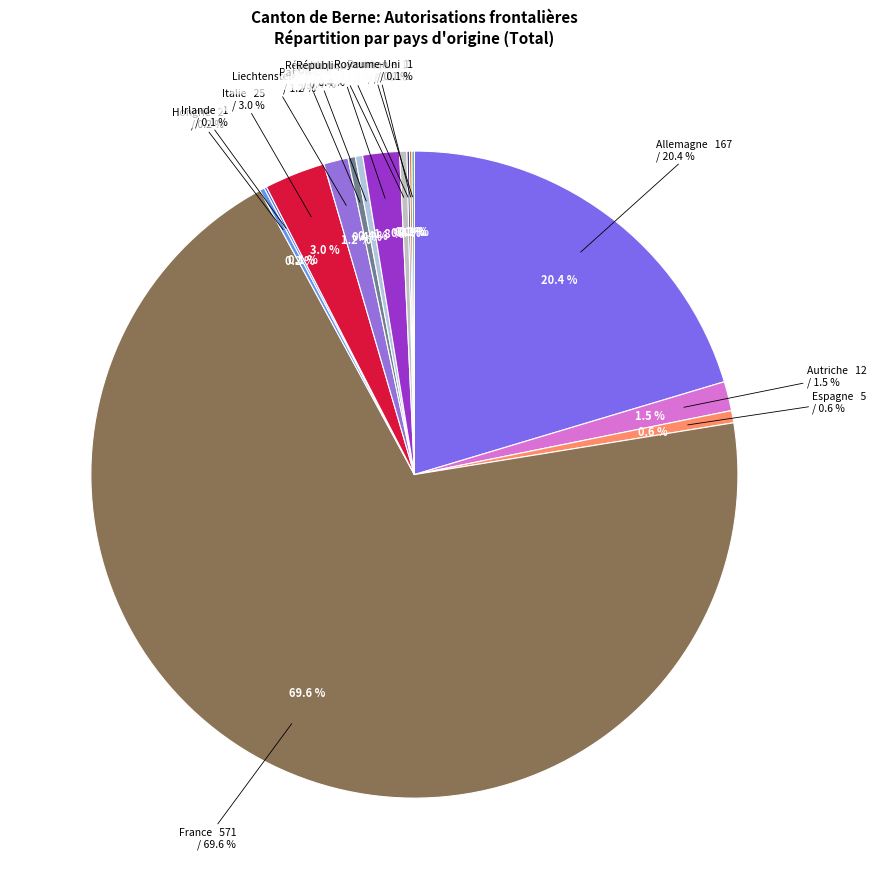

True or false: Portugal accounts for 17% of the total.

False